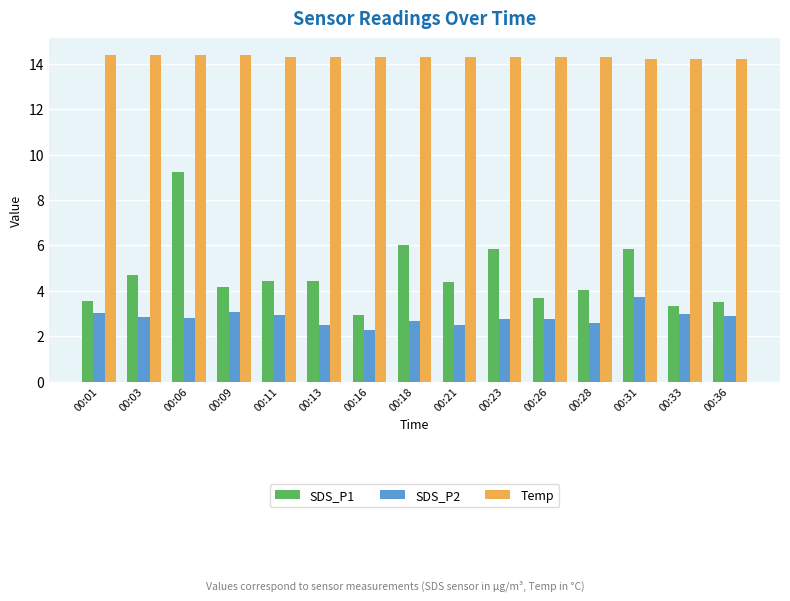

How many series are shown in this chart?

3